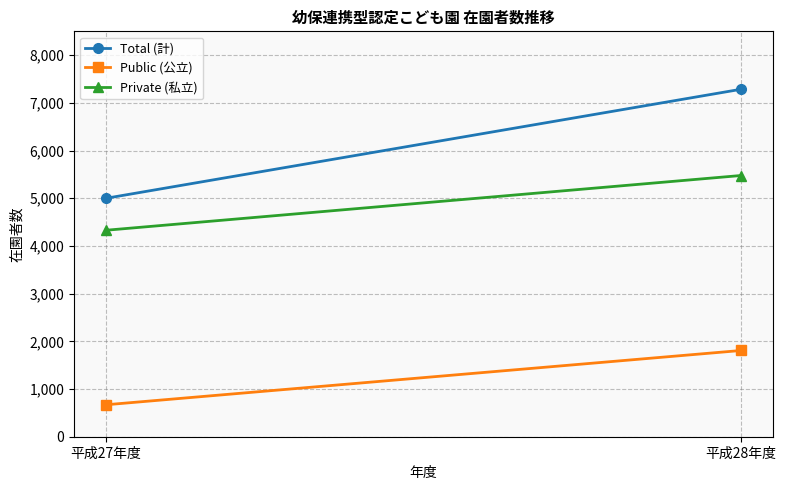

Rank the series by their average value, from highest to lowest.

Total (計), Private (私立), Public (公立)